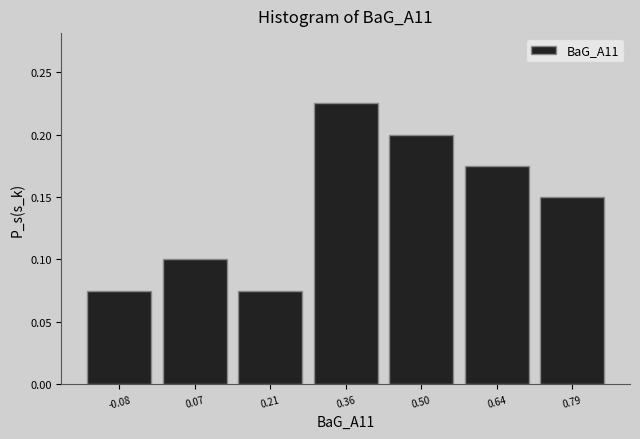

Reading left to right, list every bar in this chart as the range it spans on the x-axis followed by its height. Neither the bar edges nor the heights are printed on the chart, so give them approximately, as read against the axes.

-0.14 to 0.00: 0.075
0.00 to 0.14: 0.100
0.14 to 0.28: 0.075
0.28 to 0.42: 0.225
0.42 to 0.58: 0.200
0.58 to 0.72: 0.175
0.72 to 0.86: 0.150